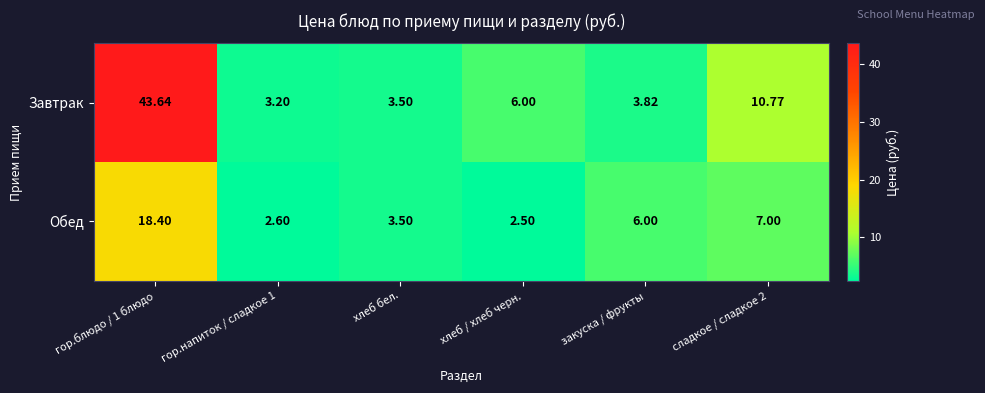

At гор.напиток / сладкое 1, list the series in order from smallest to largest.

Обед, Завтрак